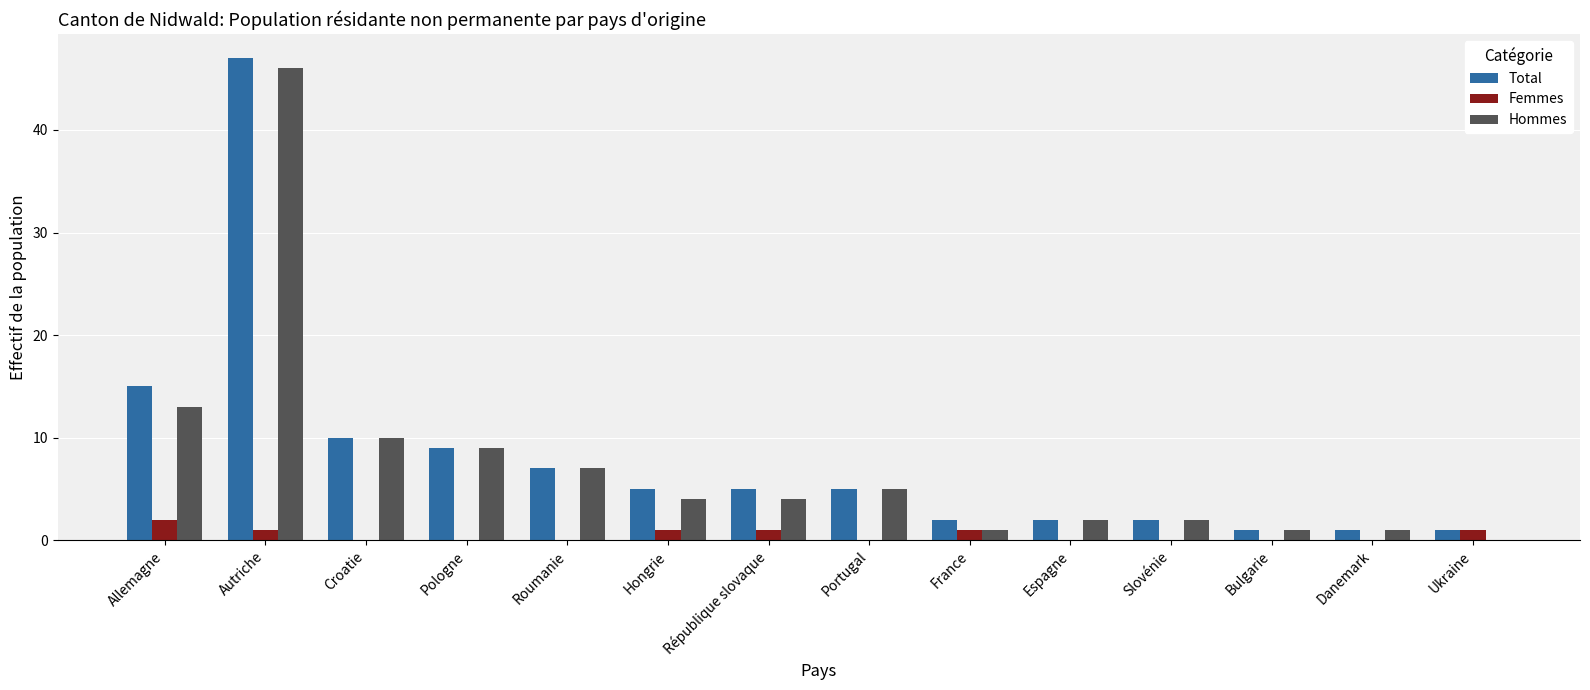

Are the bars horizontal?

No